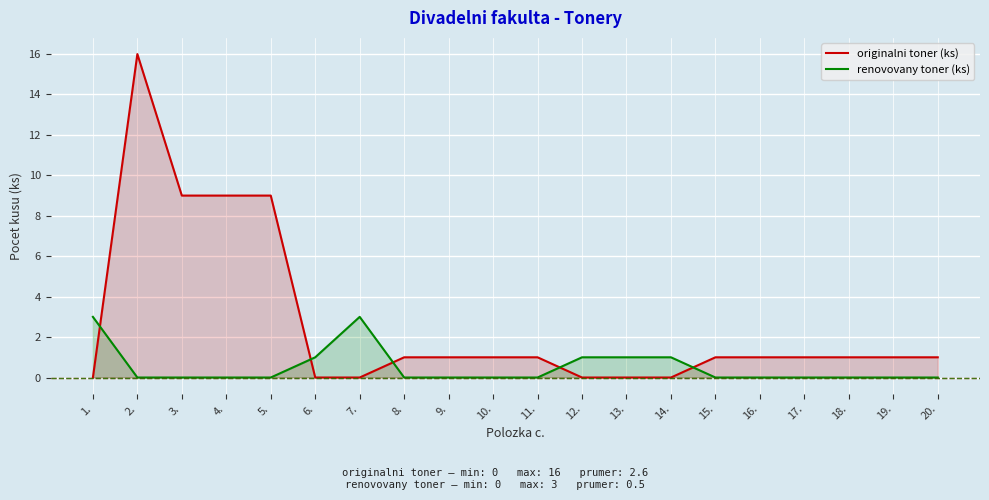

Between 7. and 14., which is larger?

7.